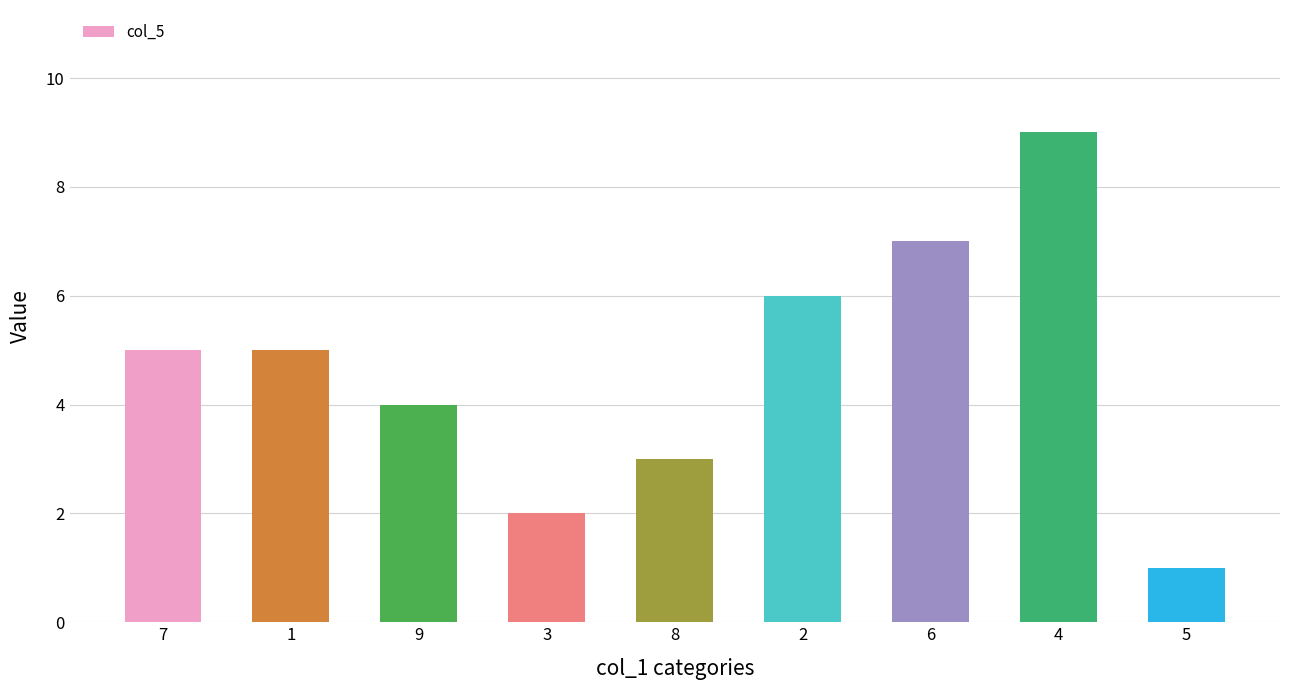

What is the label of the 4th bar from the right?

2